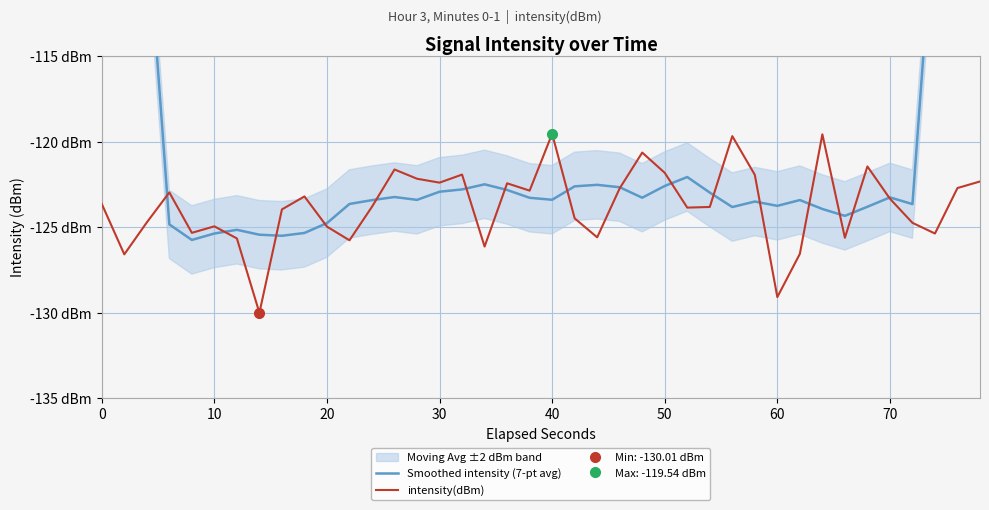

The value of Smoothed intensity (7-pt avg) at 39 is -95.2. True or false?

False